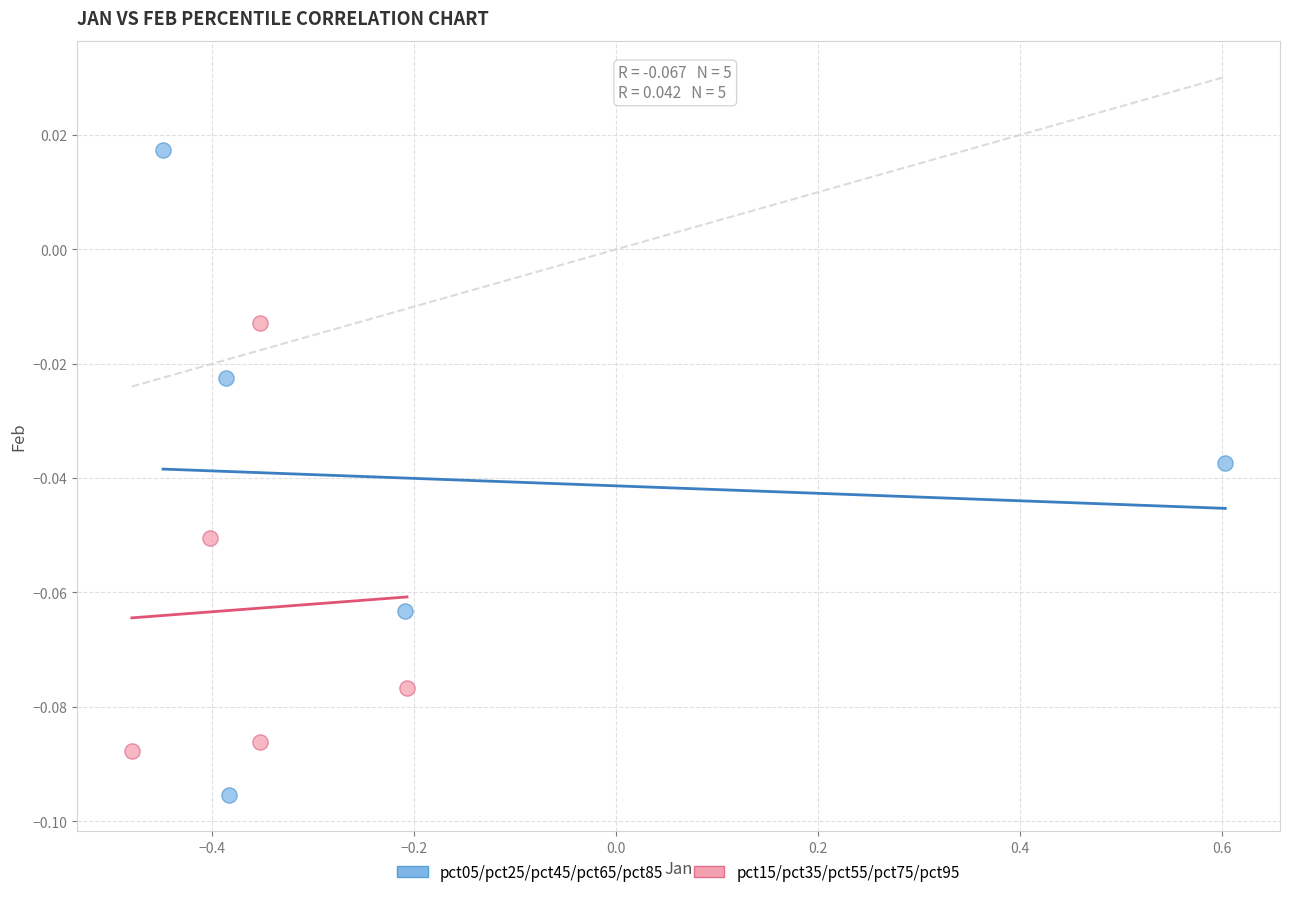

Which series contains the highest Y value?

pct05/pct25/pct45/pct65/pct85